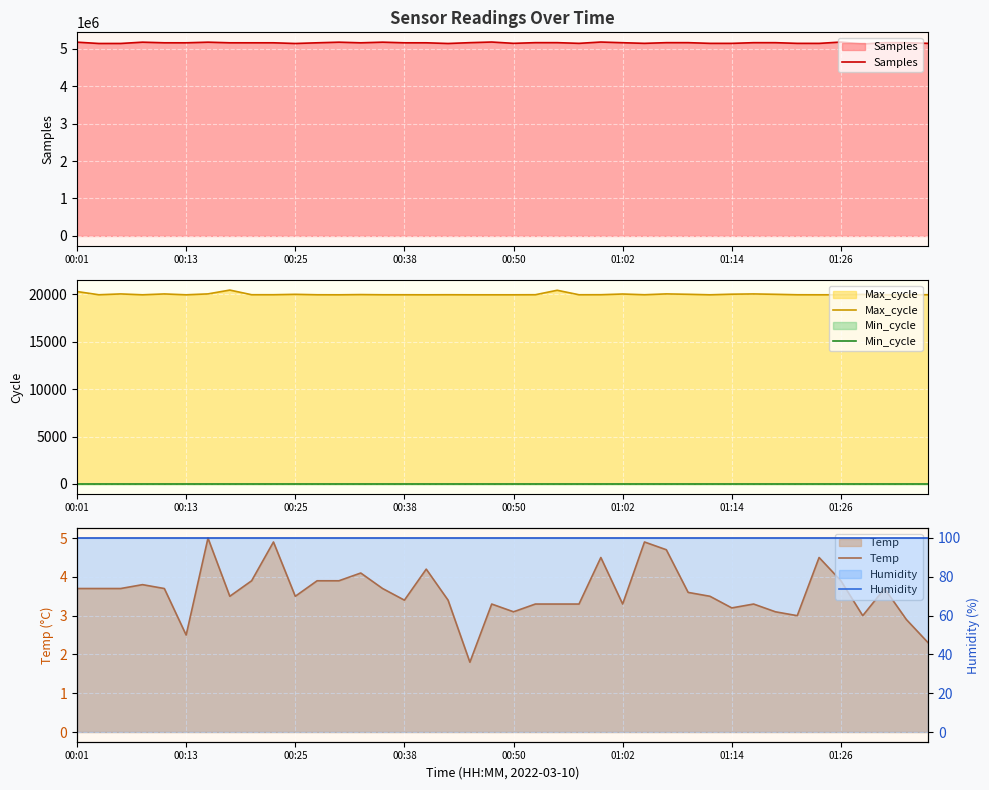

Which series has the largest total across all categories?

Samples